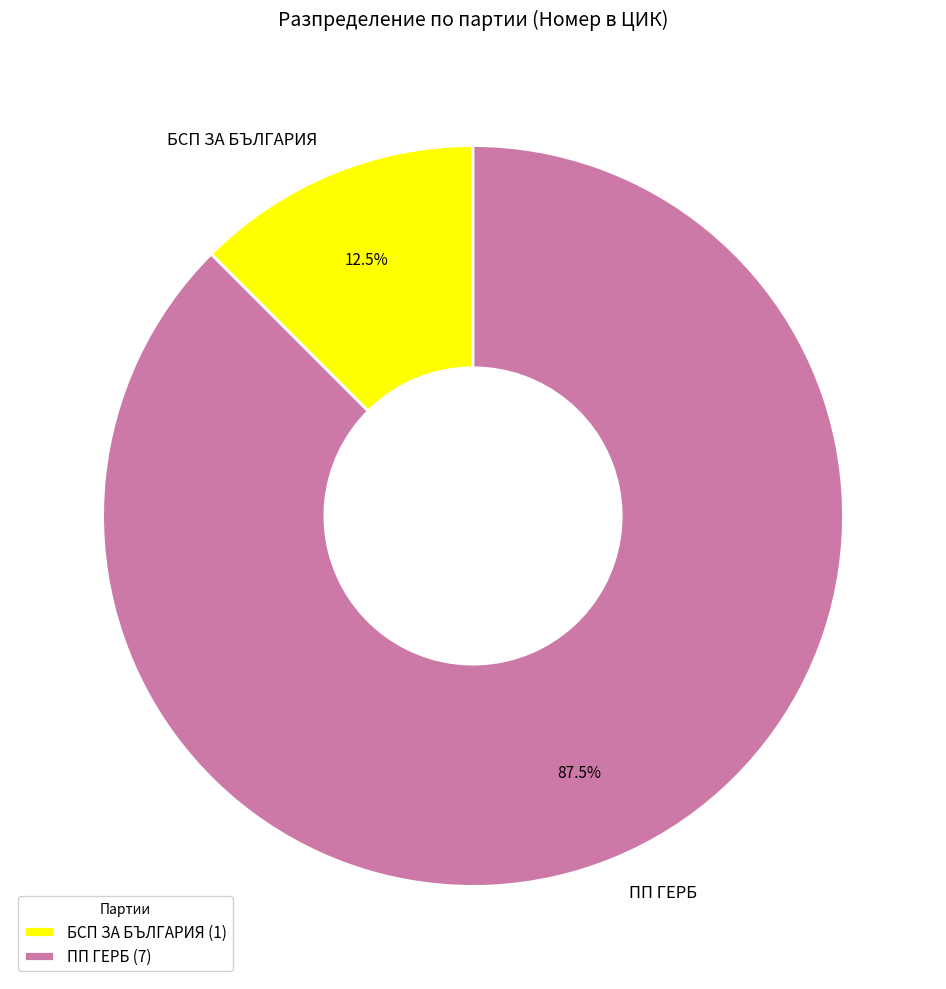

Does any single category account for the majority?

Yes